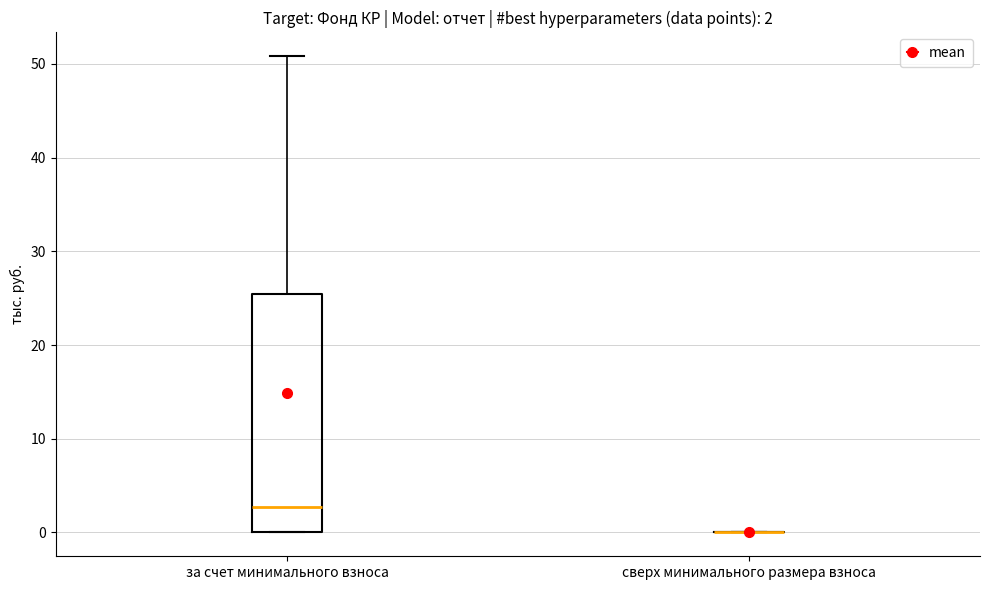

Which box is the tallest, from its lower edge to its upper edge?

за счет минимального взноса